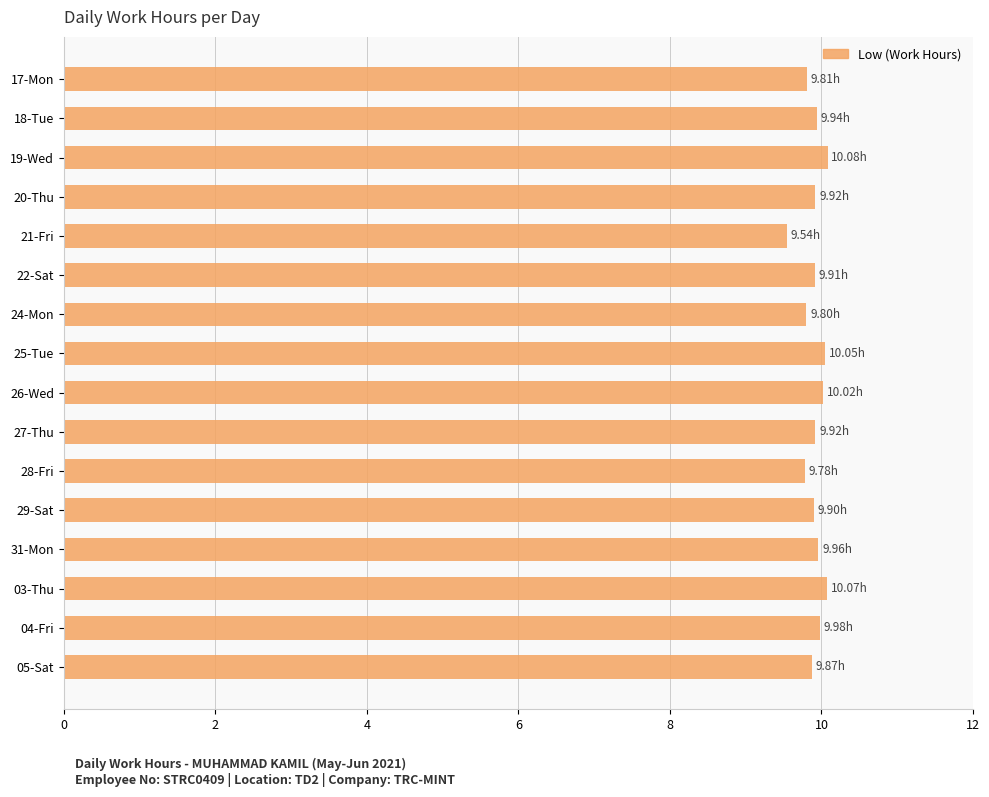

What is the difference between the maximum and minimum values?

0.5